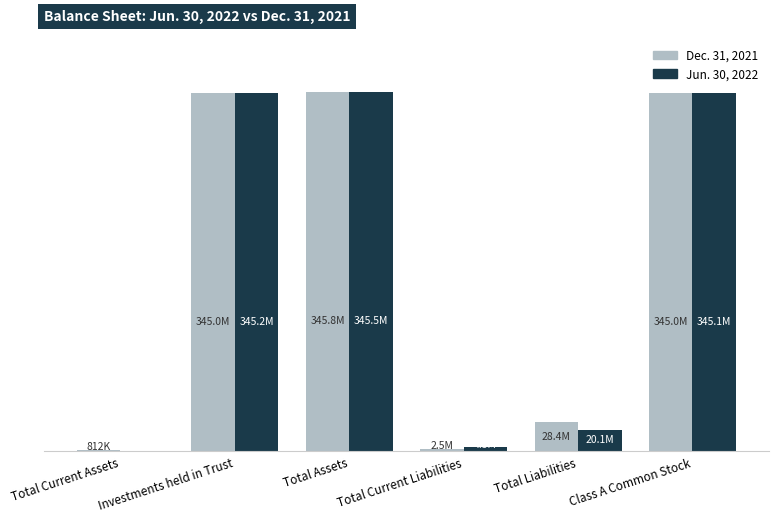

What is the label of the 2nd bar from the left?

Investments held in Trust